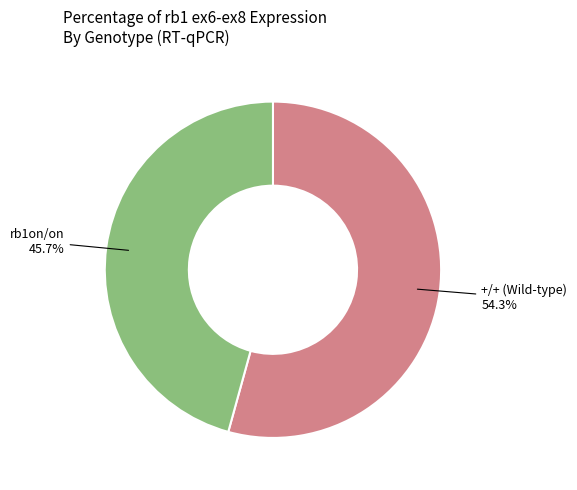

Is there any slice that represents more than half of the pie?

Yes